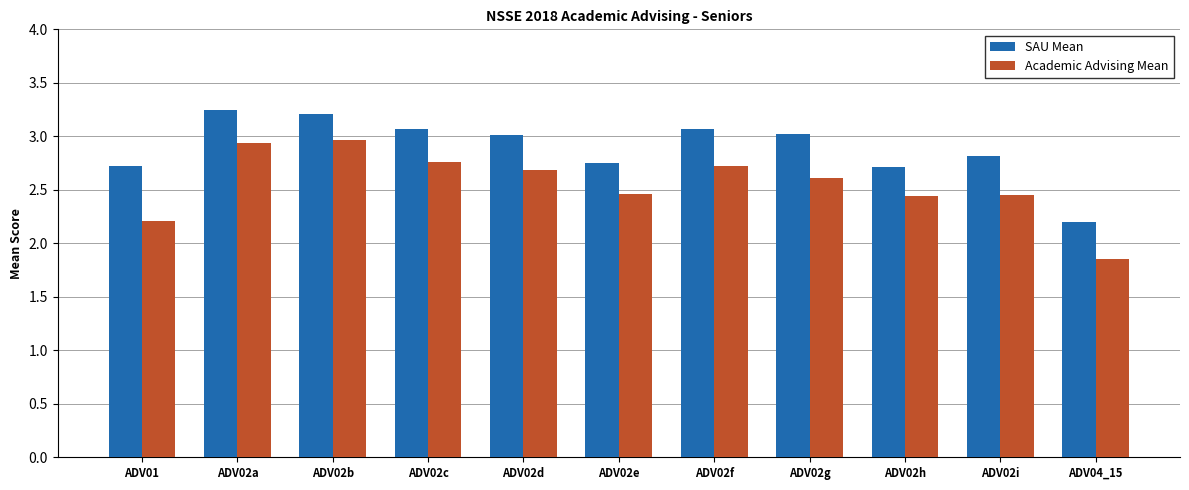

List the series in order of their peak value, highest first.

SAU Mean, Academic Advising Mean